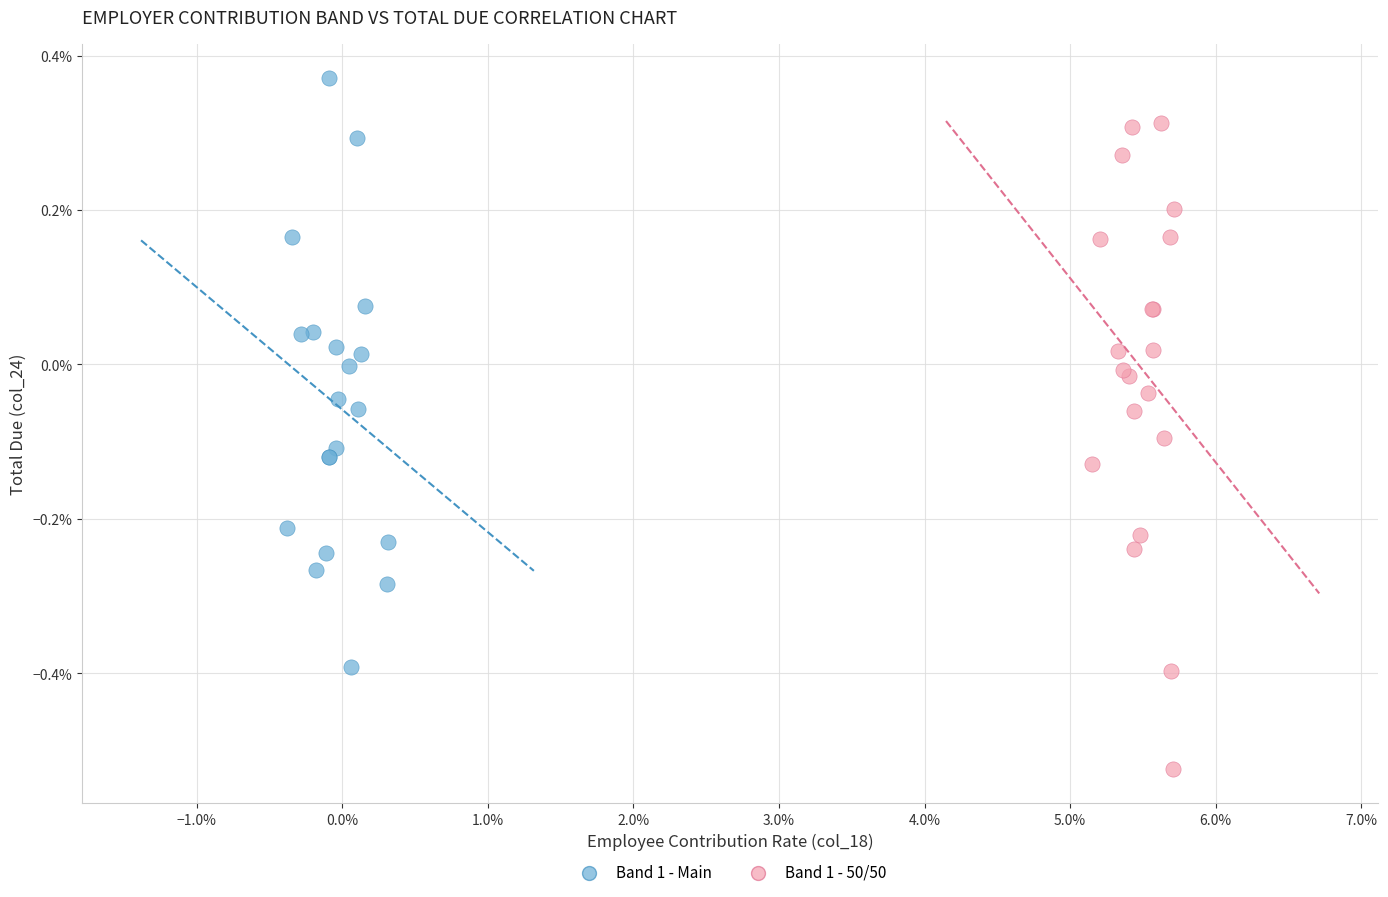

What are all the series names shown in the legend?

Band 1 - Main, Band 1 - 50/50